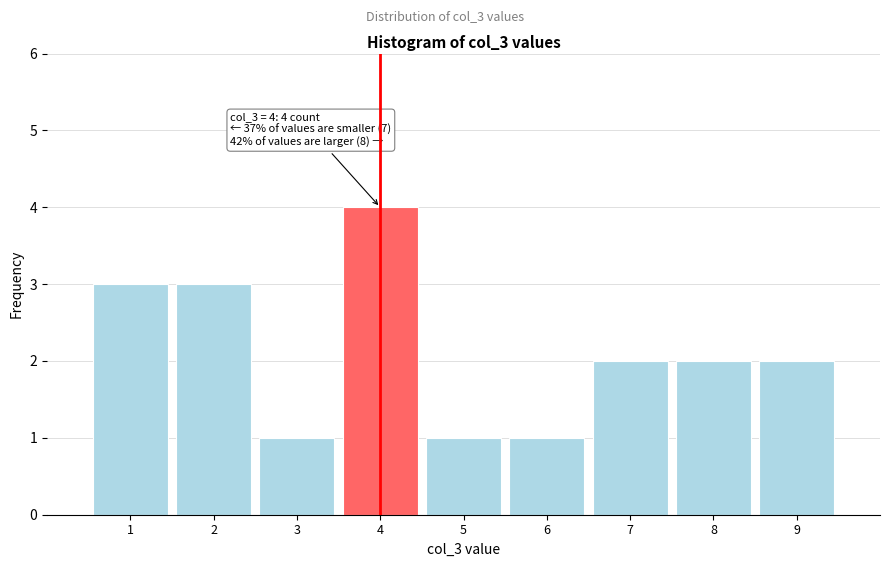

Reading right to left, extract all data points from this chart.

2	2	2	1	1	4	1	3	3